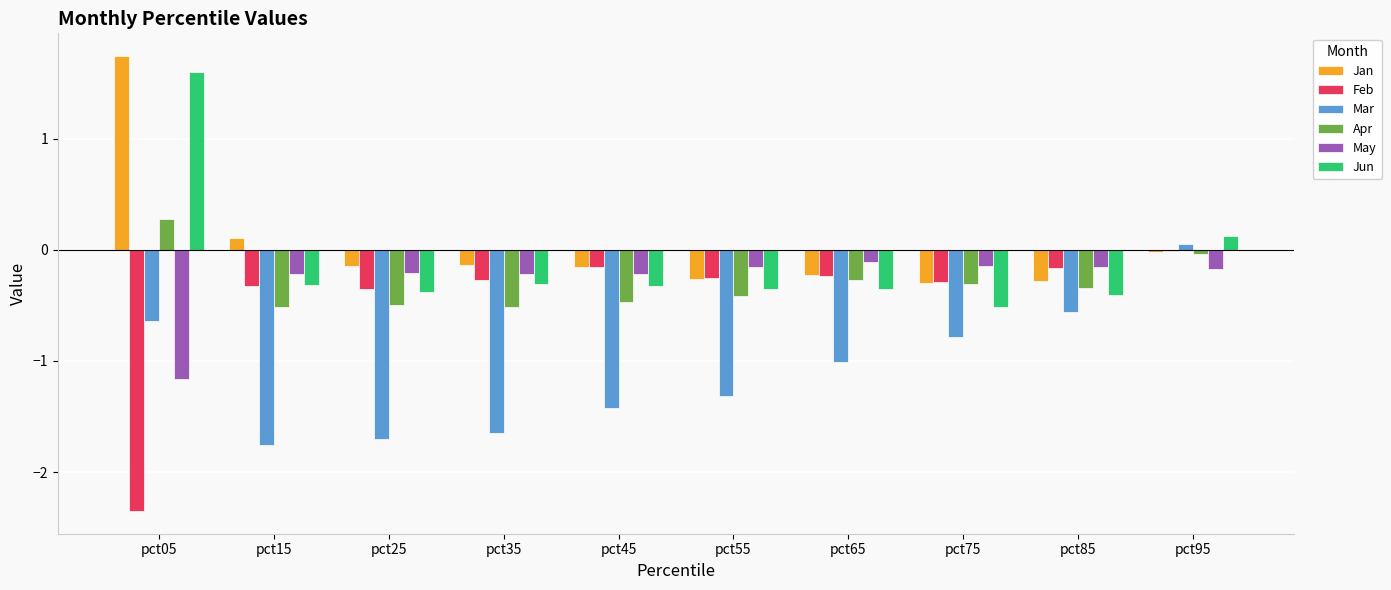

Which category has the highest value in the Mar series?

pct95